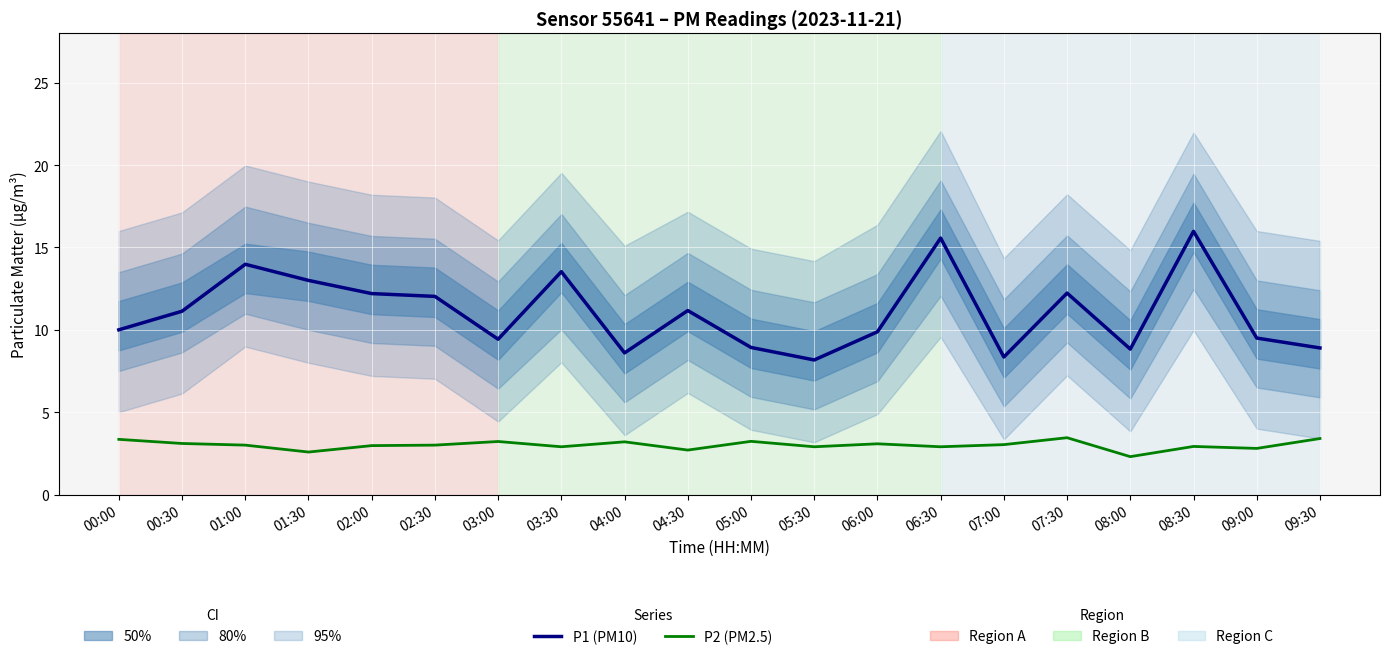

Which series has the largest total across all categories?

P1 (PM10)